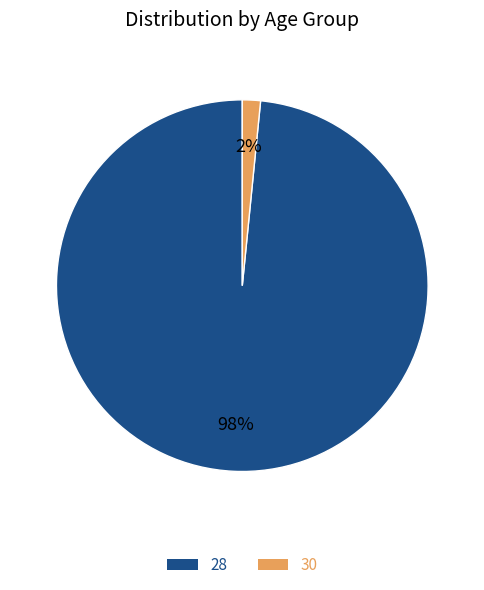

Is it true that 28 is 98% of the pie?

True